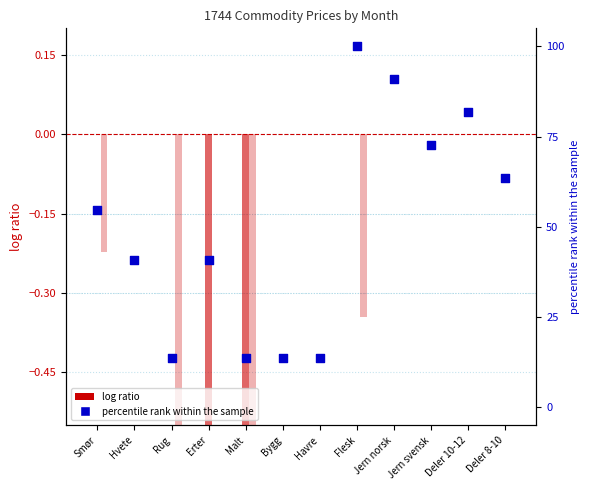

Is the value of Feb log ratio at Flesk greater than the value of percentile rank within the sample at Bygg?

No